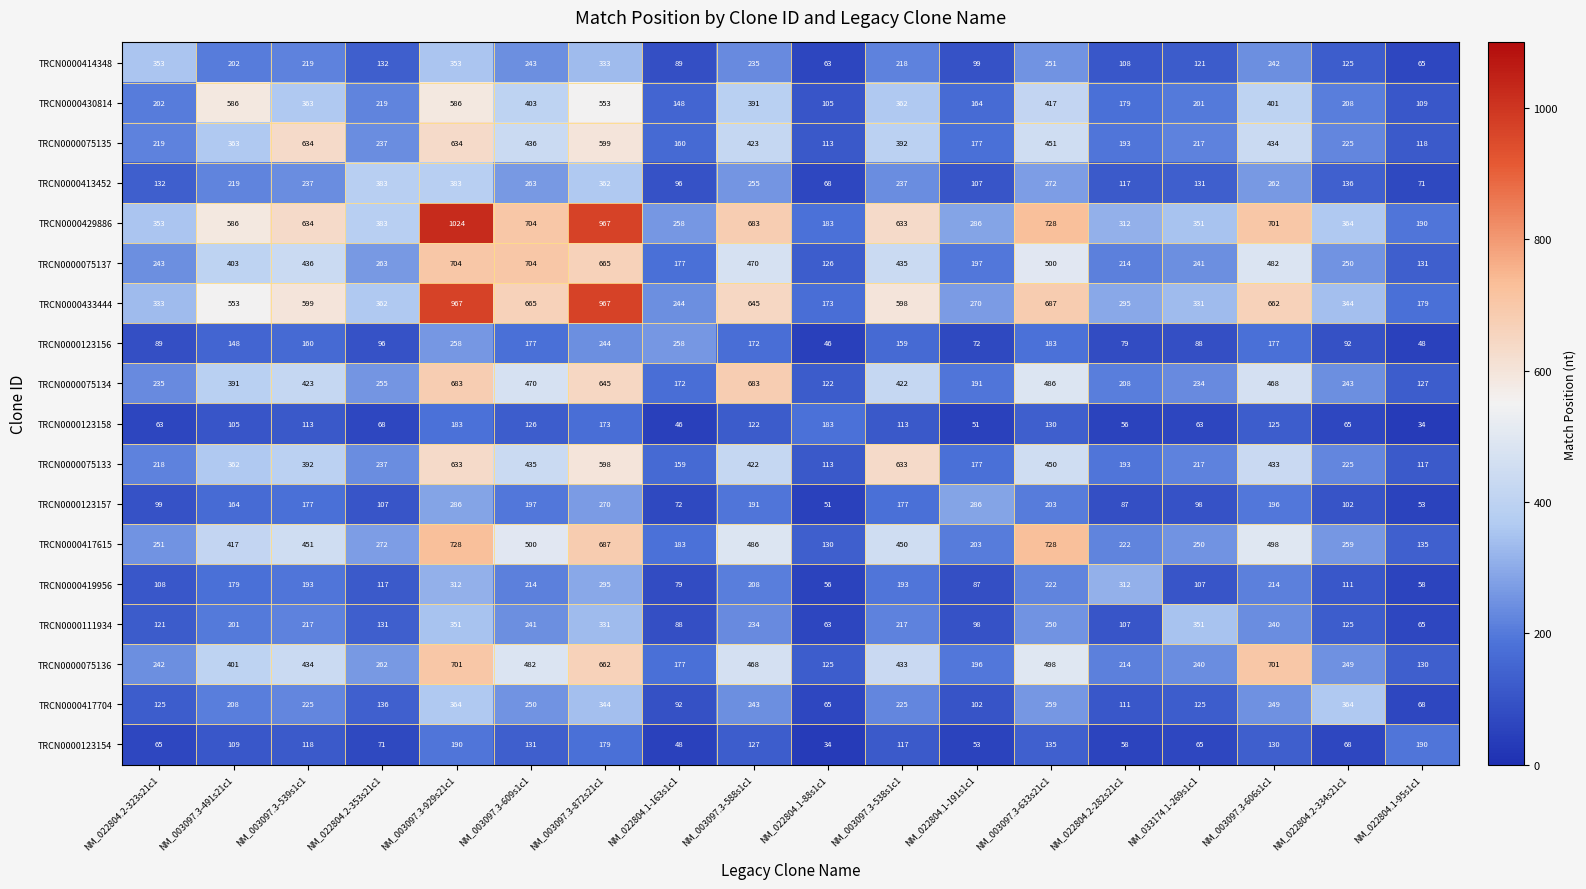

What value does the TRCN0000075134 series have at NM_003097.3-538s1c1?

422